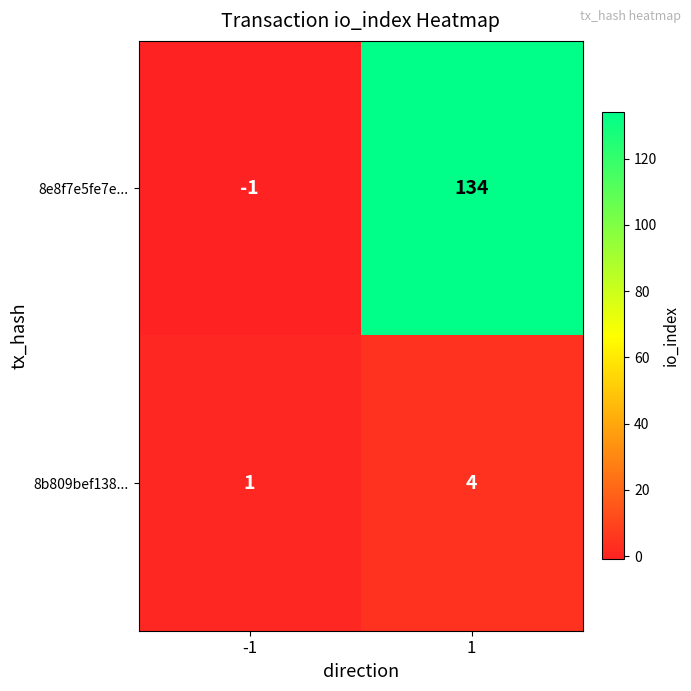

Reading left to right, what are all the values shown in this chart?

8e8f7e5fe7e...: -1=-1	1=134
8b809bef138...: -1=1	1=4